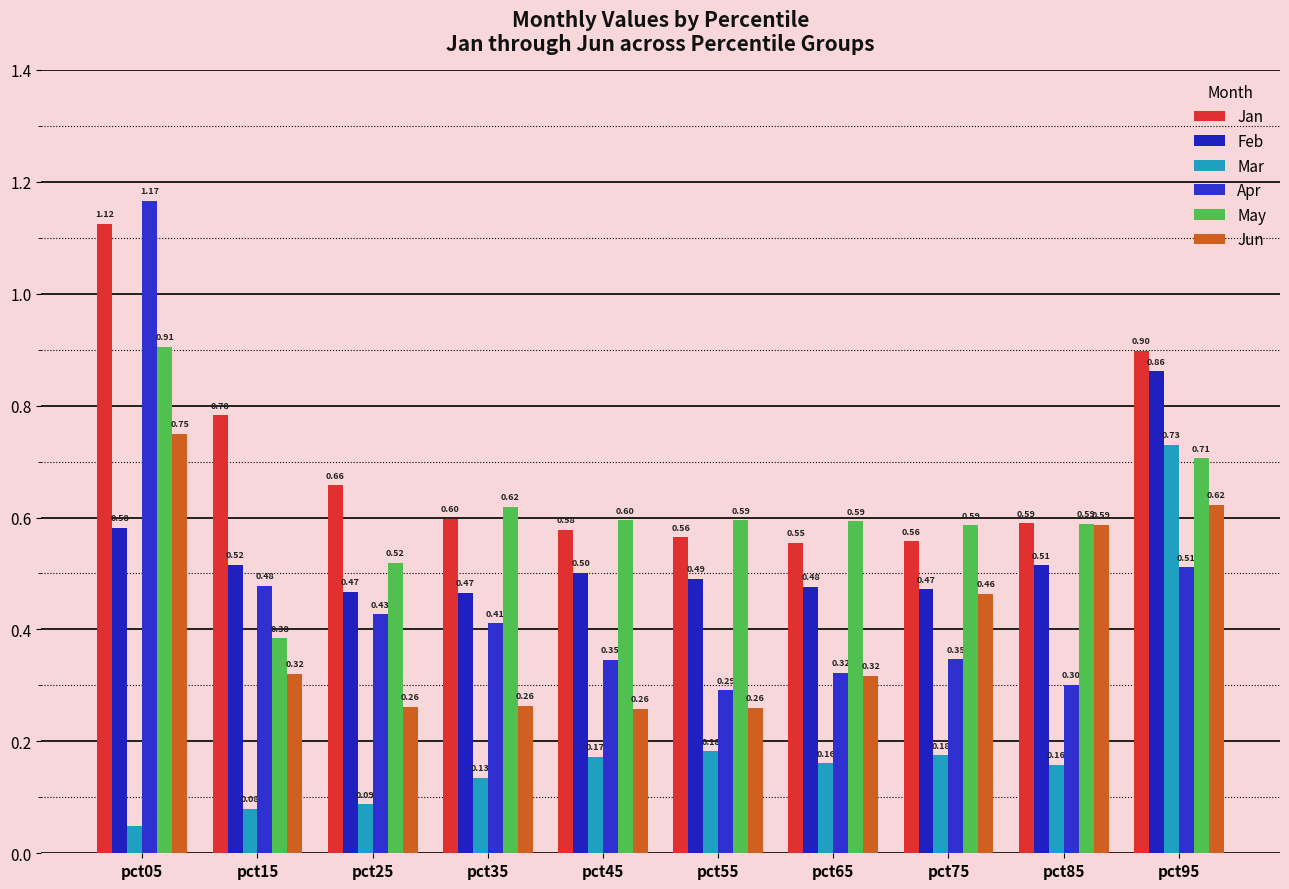

What is the sum of the Feb values at pct95 and pct25?

1.3